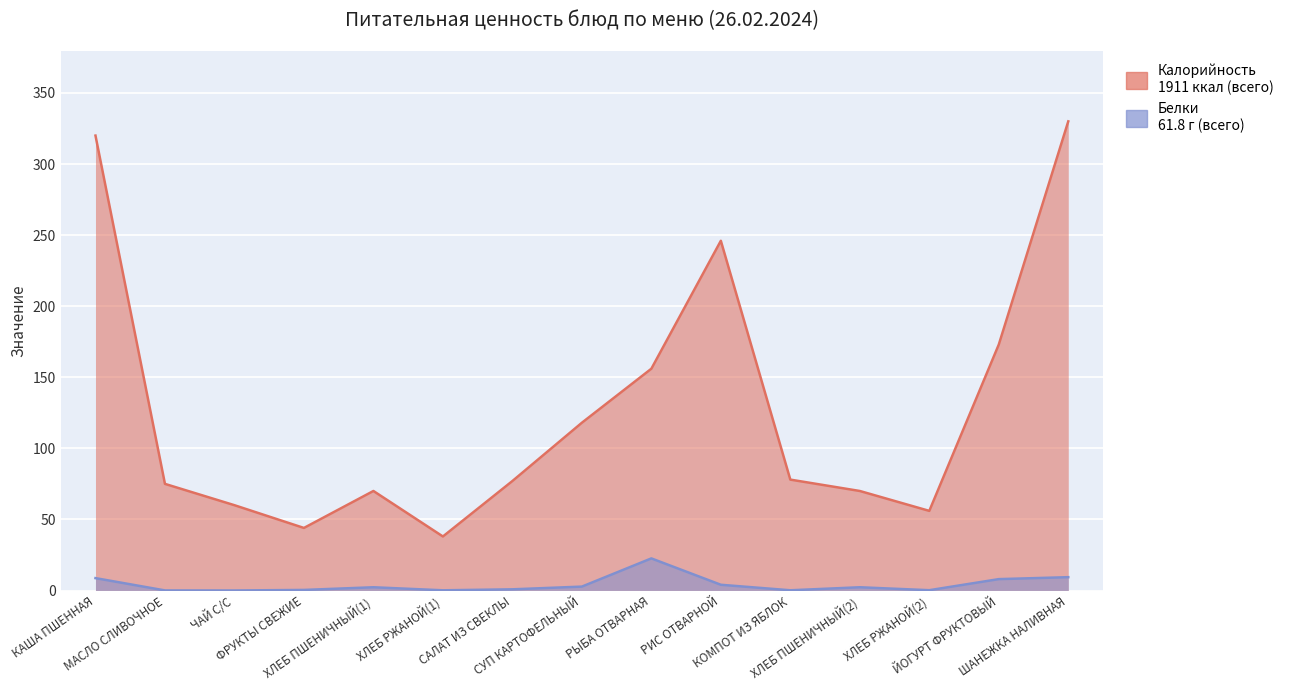

Rank the series by their maximum value, from lowest to highest.

Белки, Калорийность